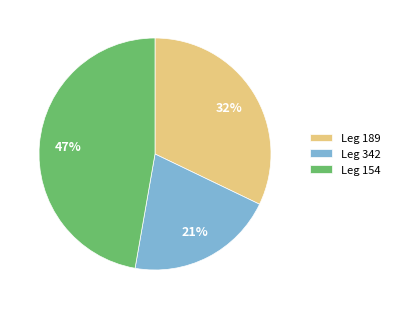

The Leg 189 slice represents 25% of the pie. True or false?

False